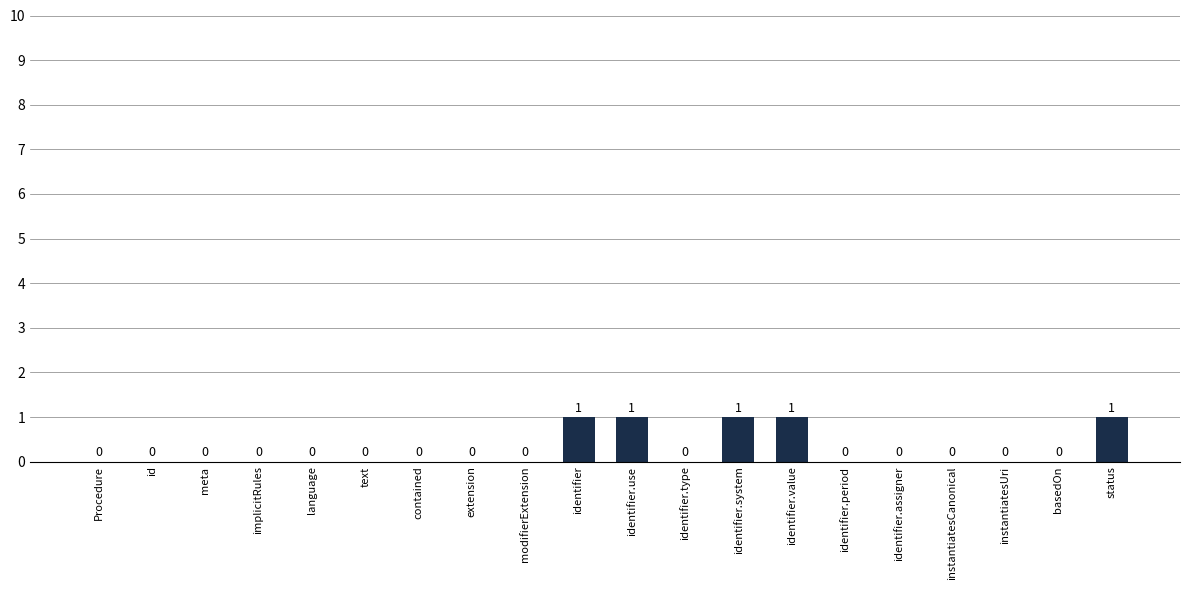

What is the change in value from modifierExtension to identifier.use?

+1